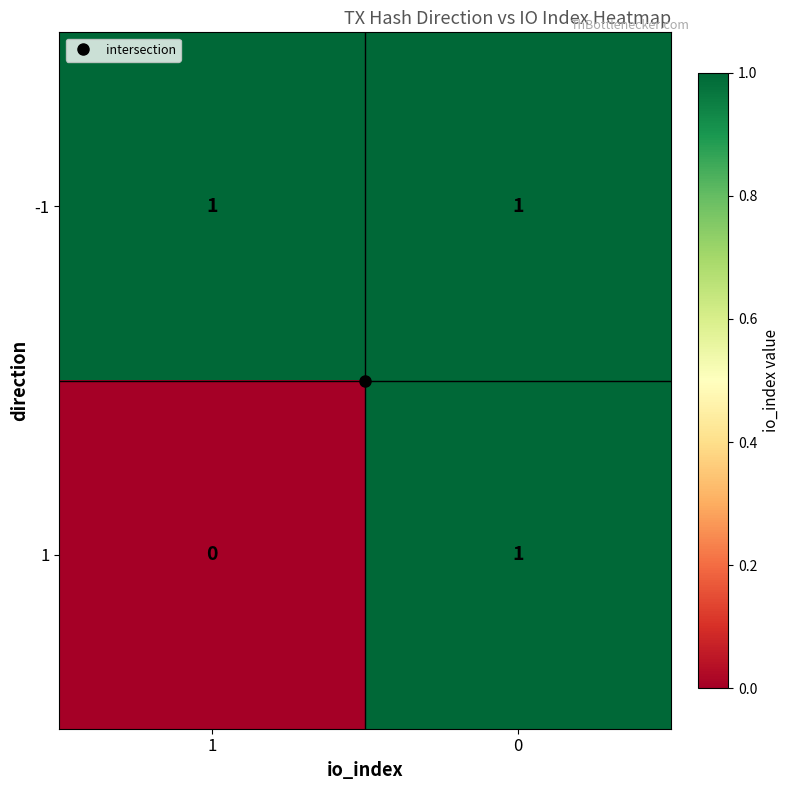

List the series in order of their overall mean, highest first.

-1, 1